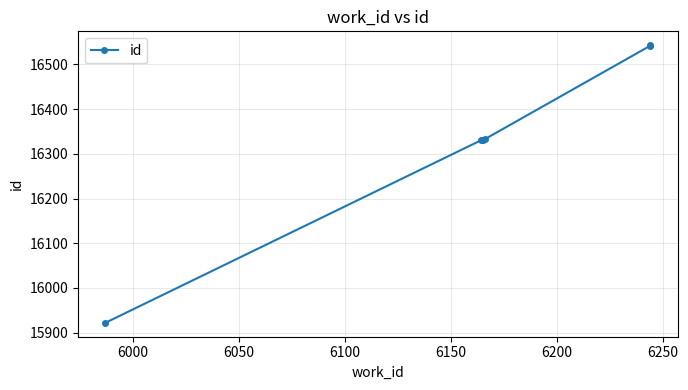

How many values are below 16333?

3